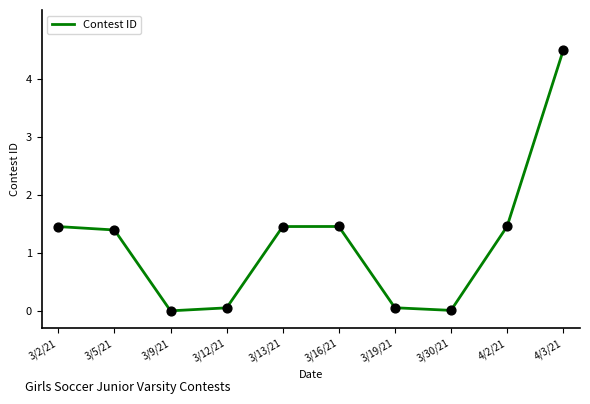

Between 4/2/21 and 3/5/21, which is larger?

4/2/21